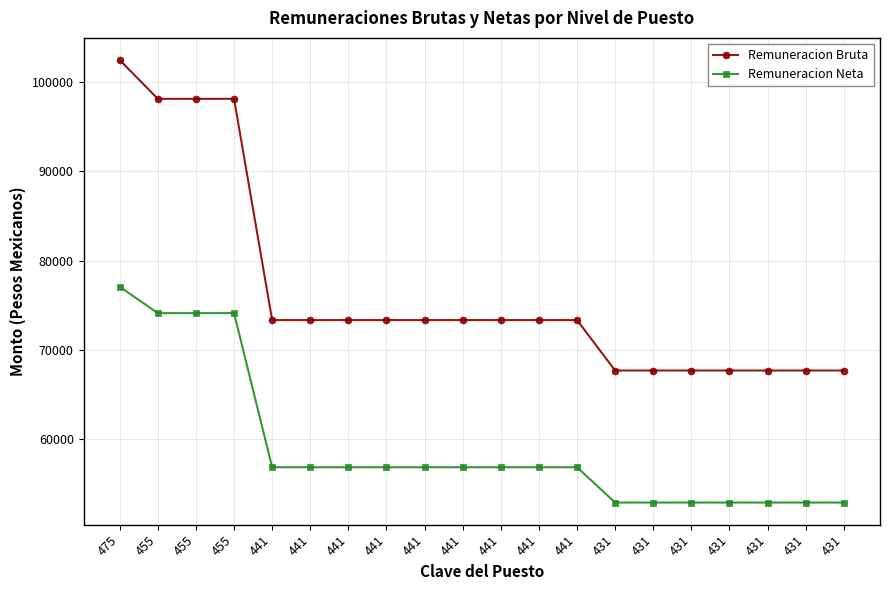

At 431, list the series in order from largest to smallest.

Remuneracion Bruta, Remuneracion Neta